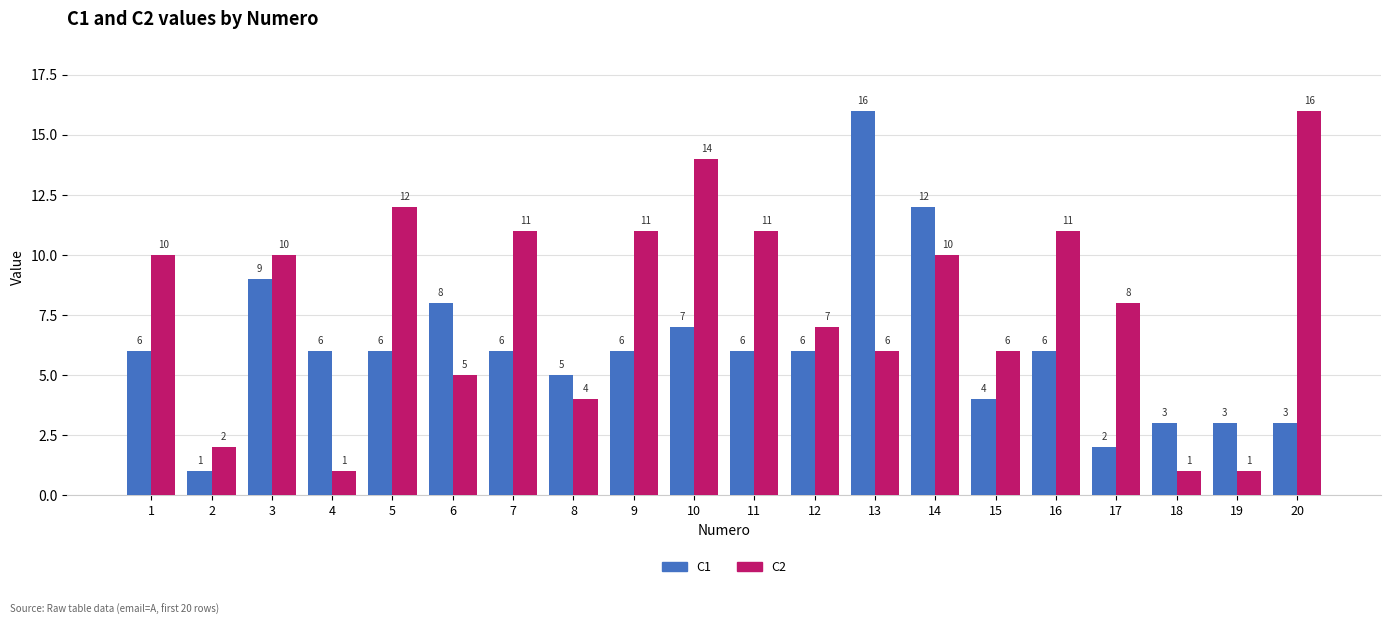

Rank the series at 9 from lowest to highest value.

C1, C2